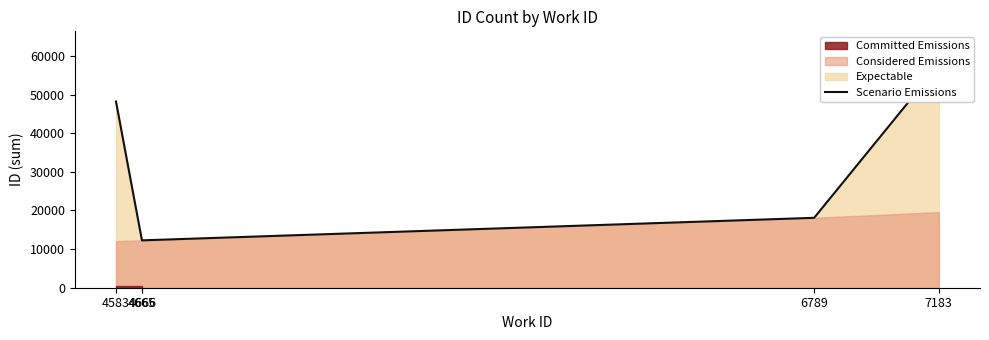

At which category does the chart reach its peak across all series?

7183